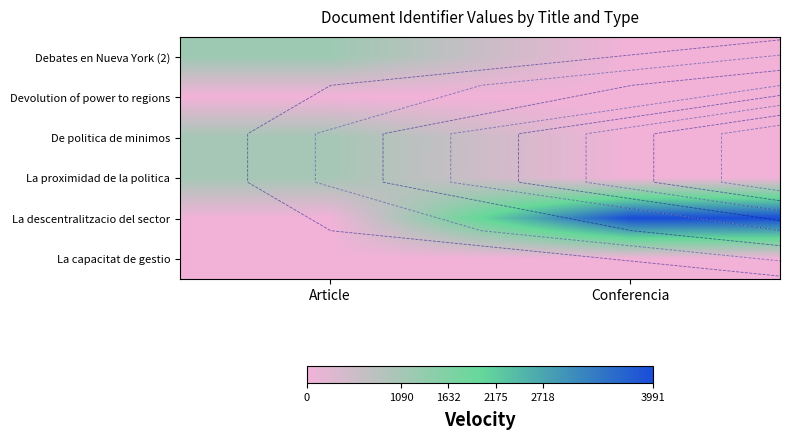

What is the spread (max minus min) of values at Article?

1212